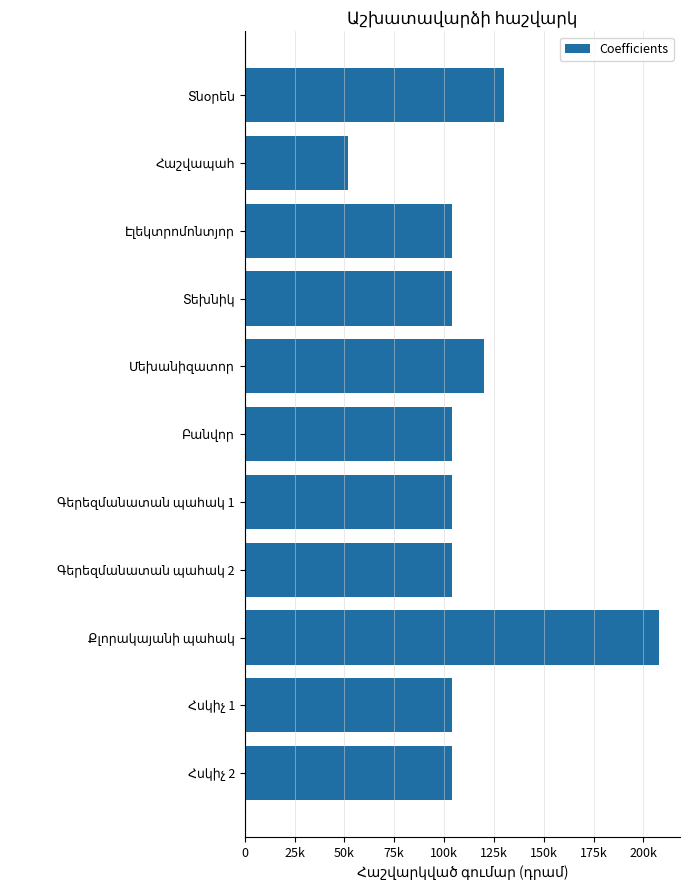

Are the bars horizontal?

Yes